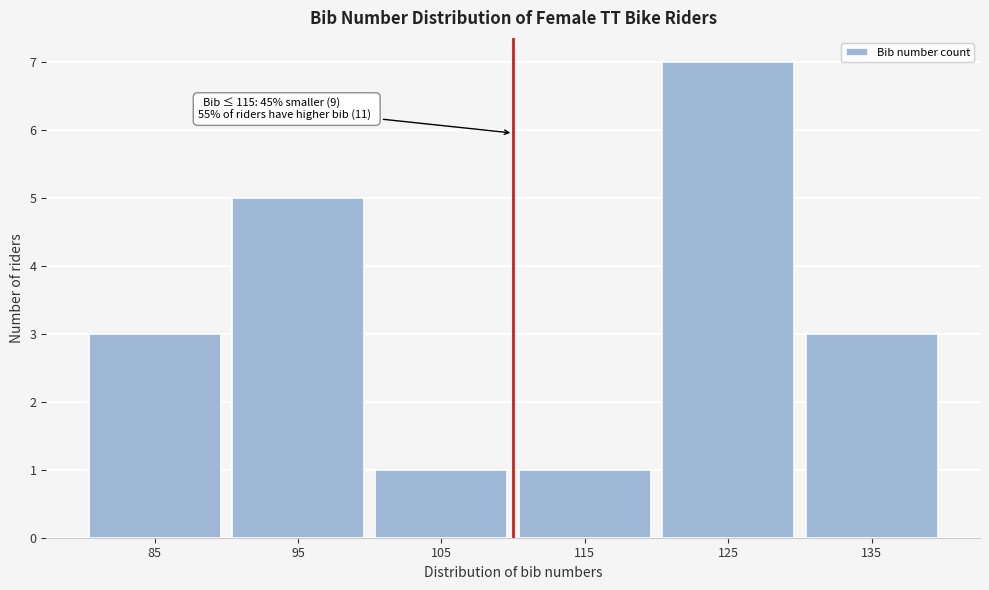

Reading left to right, transcribe all the data shown in this chart.

85=3	95=5	105=1	115=1	125=7	135=3